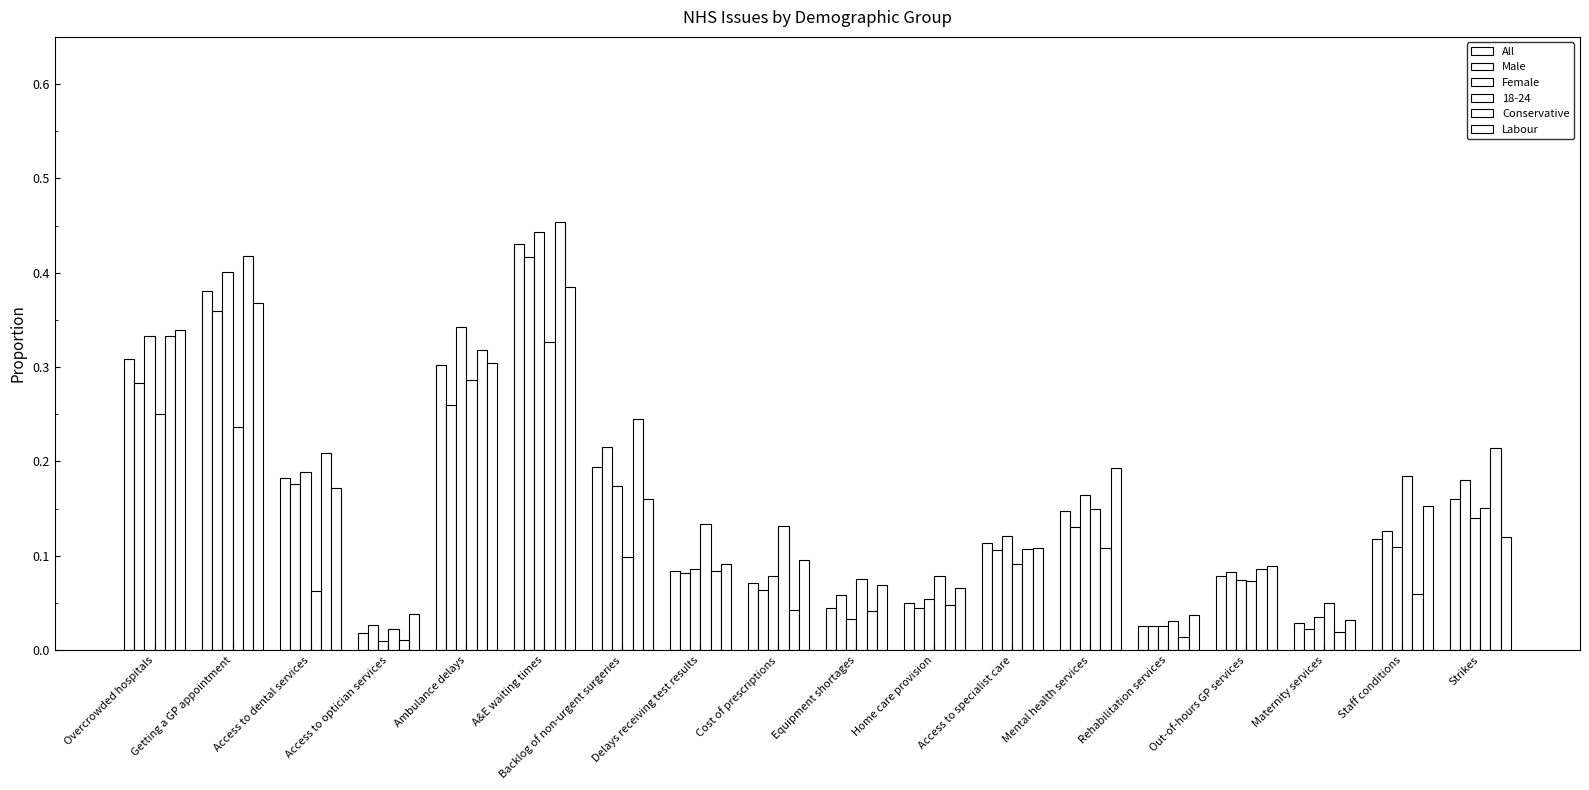

The Labour series shows 0.1 at Delays receiving test results. True or false?

True